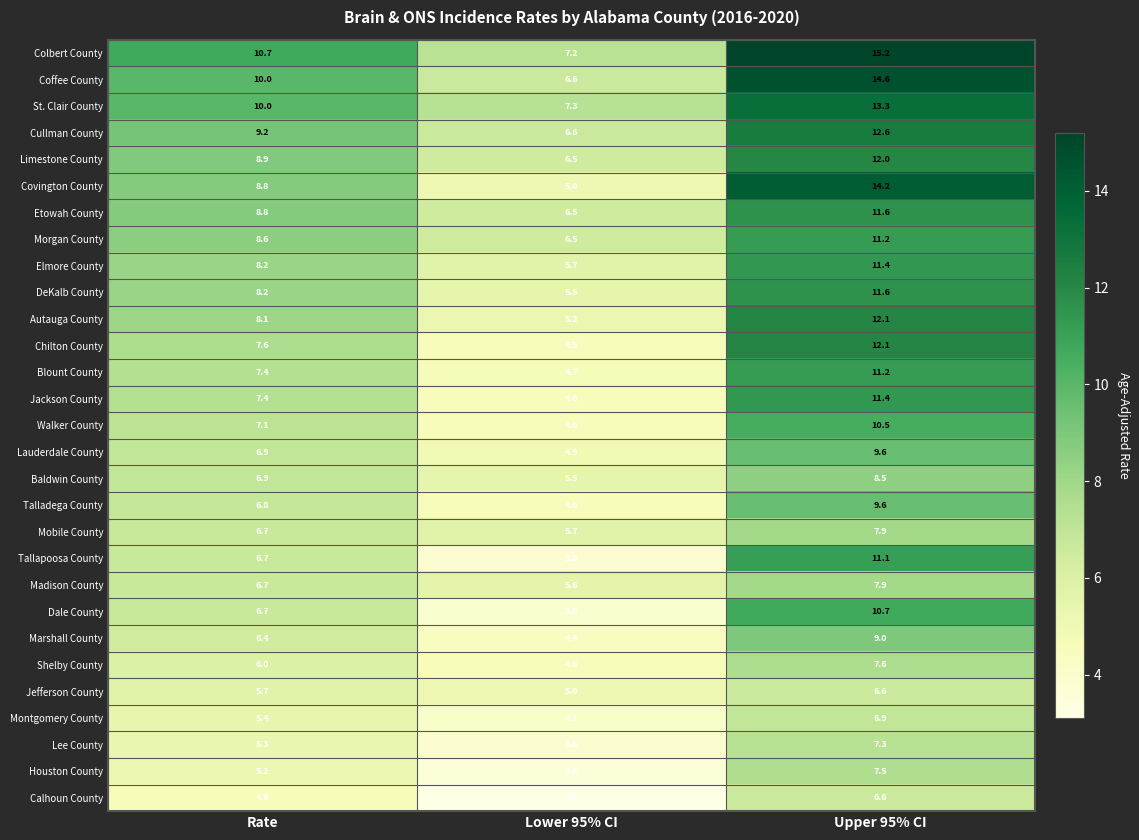

What is the difference between the second highest and minimum values in the Elmore County series?

2.5